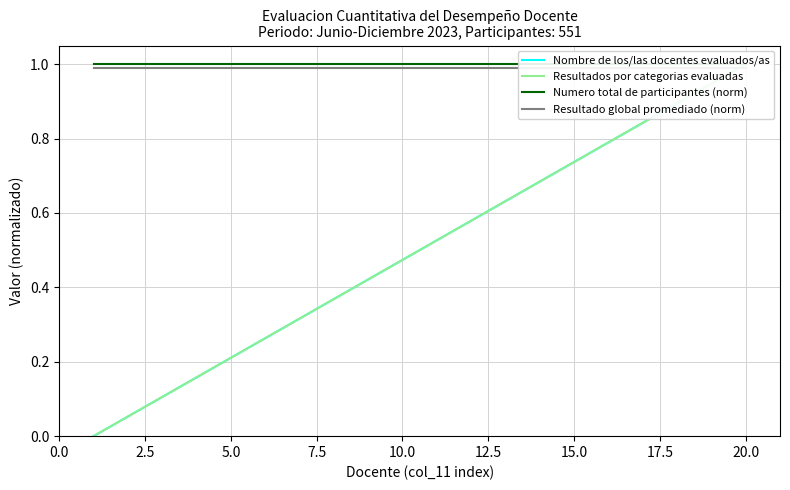

What is the value of the Resultado global promediado (norm) point at the 13th from the left?

1.0